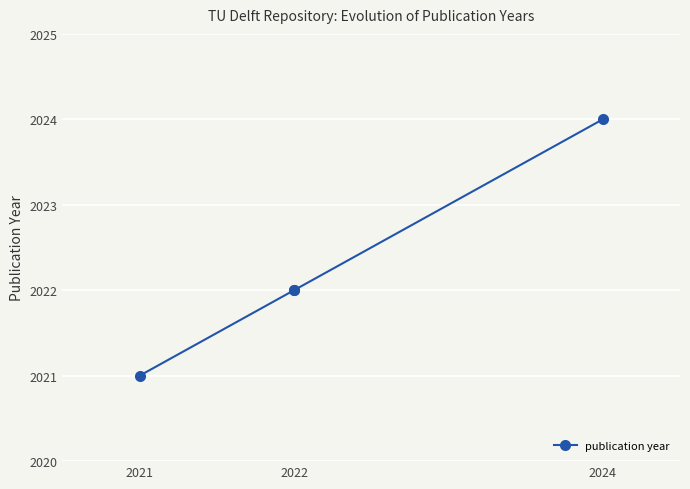

How many data points are above 2022?

1